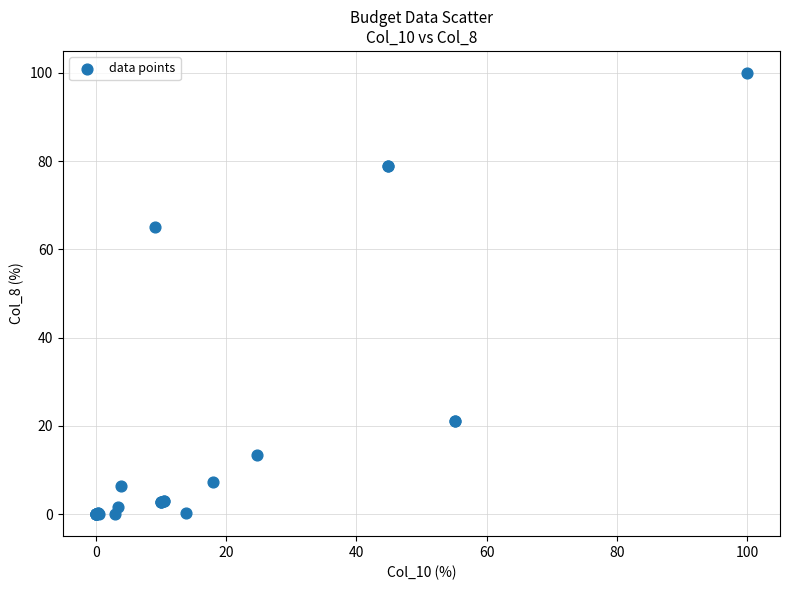

What Y value in the scatter plot is closest to 50?

65.1